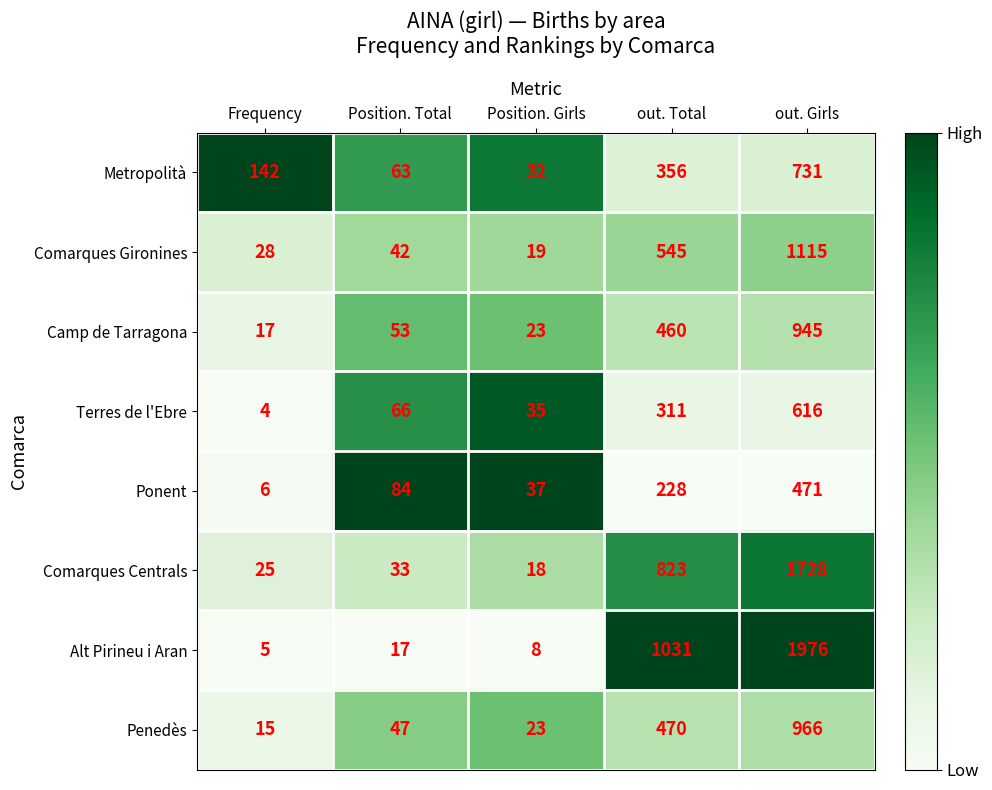

What value does the Penedès series have at out. Total?

470